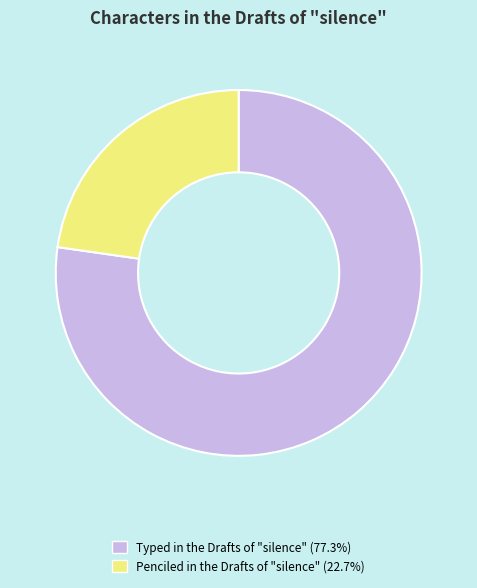

Is it true that Penciled in the Drafts of "silence" is 23% of the pie?

True